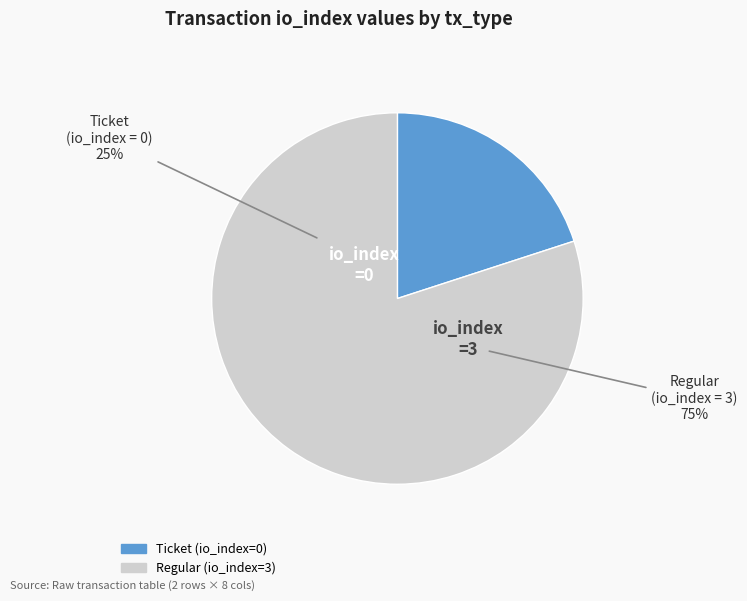

To the nearest percent, what is the combined percentage of Ticket (io_index=0) and Regular (io_index=3)?

100%